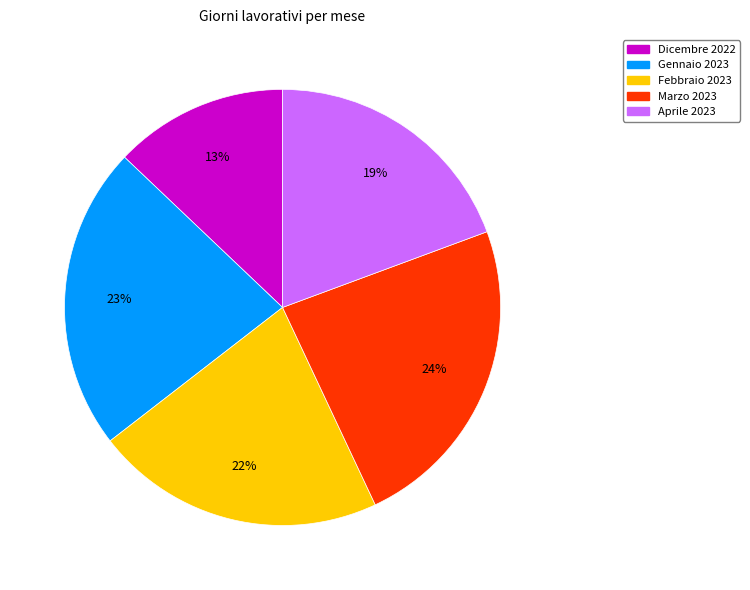

Is Gennaio 2023 the majority of the pie?

No